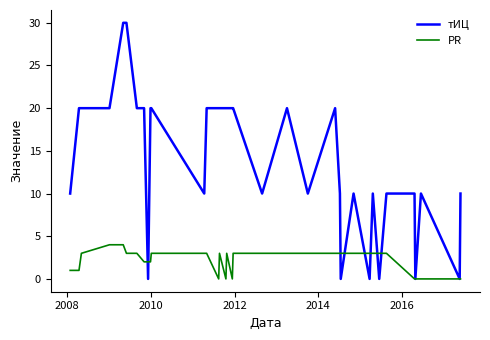

Reading left to right, transcribe all the data shown in this chart.

тИЦ: 10	20	20	20	30	30	20	20	0	20	20	10	20	20	20	20	20	20	20	10	20	10	20	10	0	10	0	10	0	10	10	0	10	0	10
PR: 1	1	3	4	4	3	3	2	2	2	3	3	3	0	3	0	3	0	3	3	3	3	3	3	3	3	3	3	3	3	0	0	0	0	0